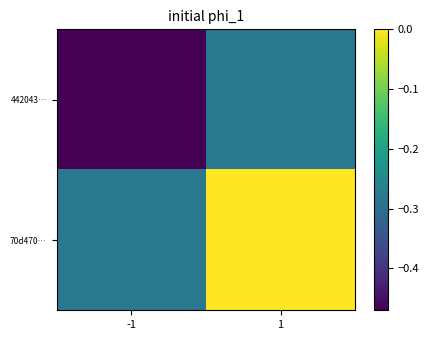

Rank the series at 1 from lowest to highest value.

442043…, 70d470…